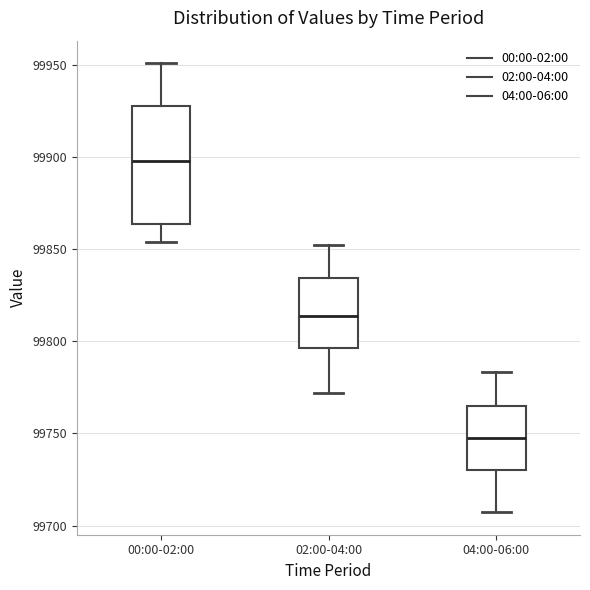

Where does the lower whisker of the box for 00:00-02:00 end on the y-axis? The values are not printed on the chart, so give them approximately, as read against the axis.

99855